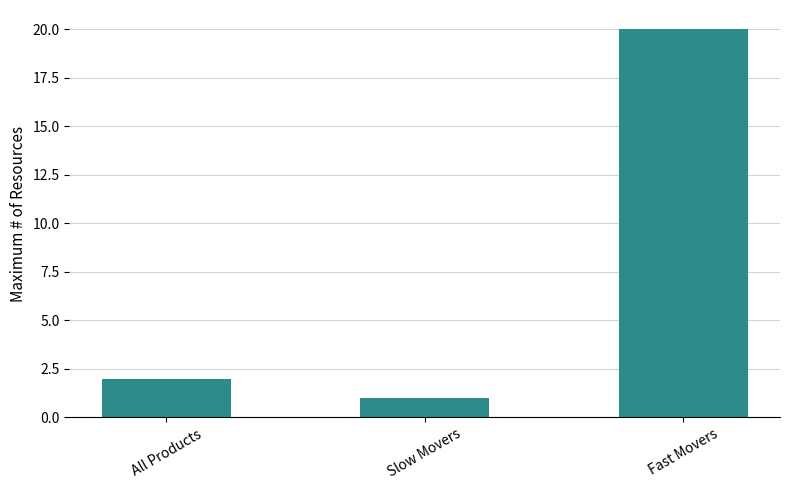

True or false: the data shows 1 at Slow Movers.

True